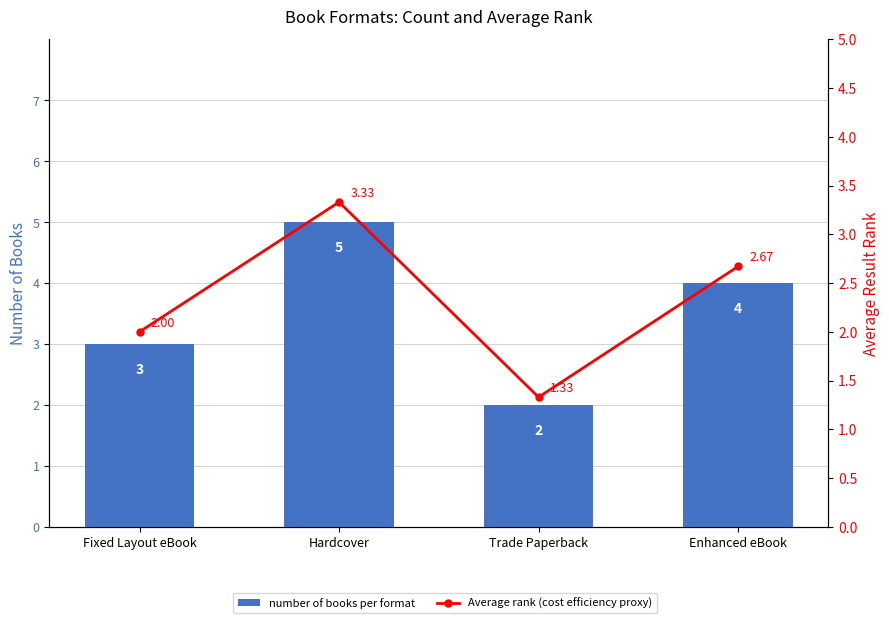

Reading left to right, list all the values displayed in this chart.

number of books per format: Fixed Layout eBook=3.0	Hardcover=5.0	Trade Paperback=2.0	Enhanced eBook=4.0
Average rank (cost efficiency proxy): Fixed Layout eBook=2.0	Hardcover=3.3	Trade Paperback=1.3	Enhanced eBook=2.7